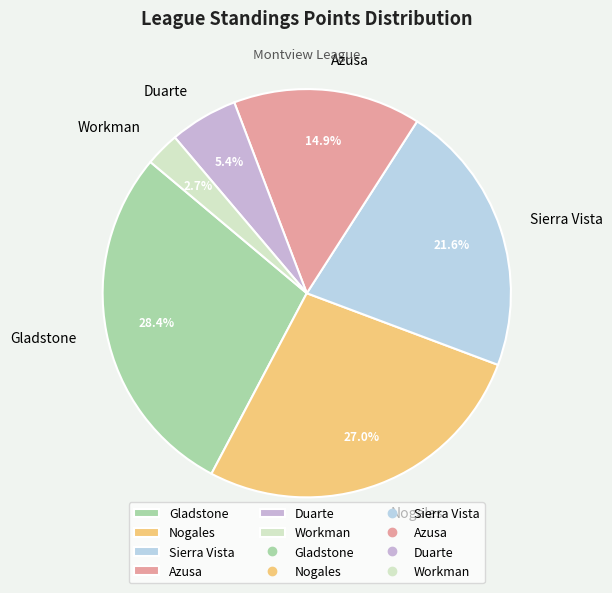

Is there a majority slice in this chart?

No